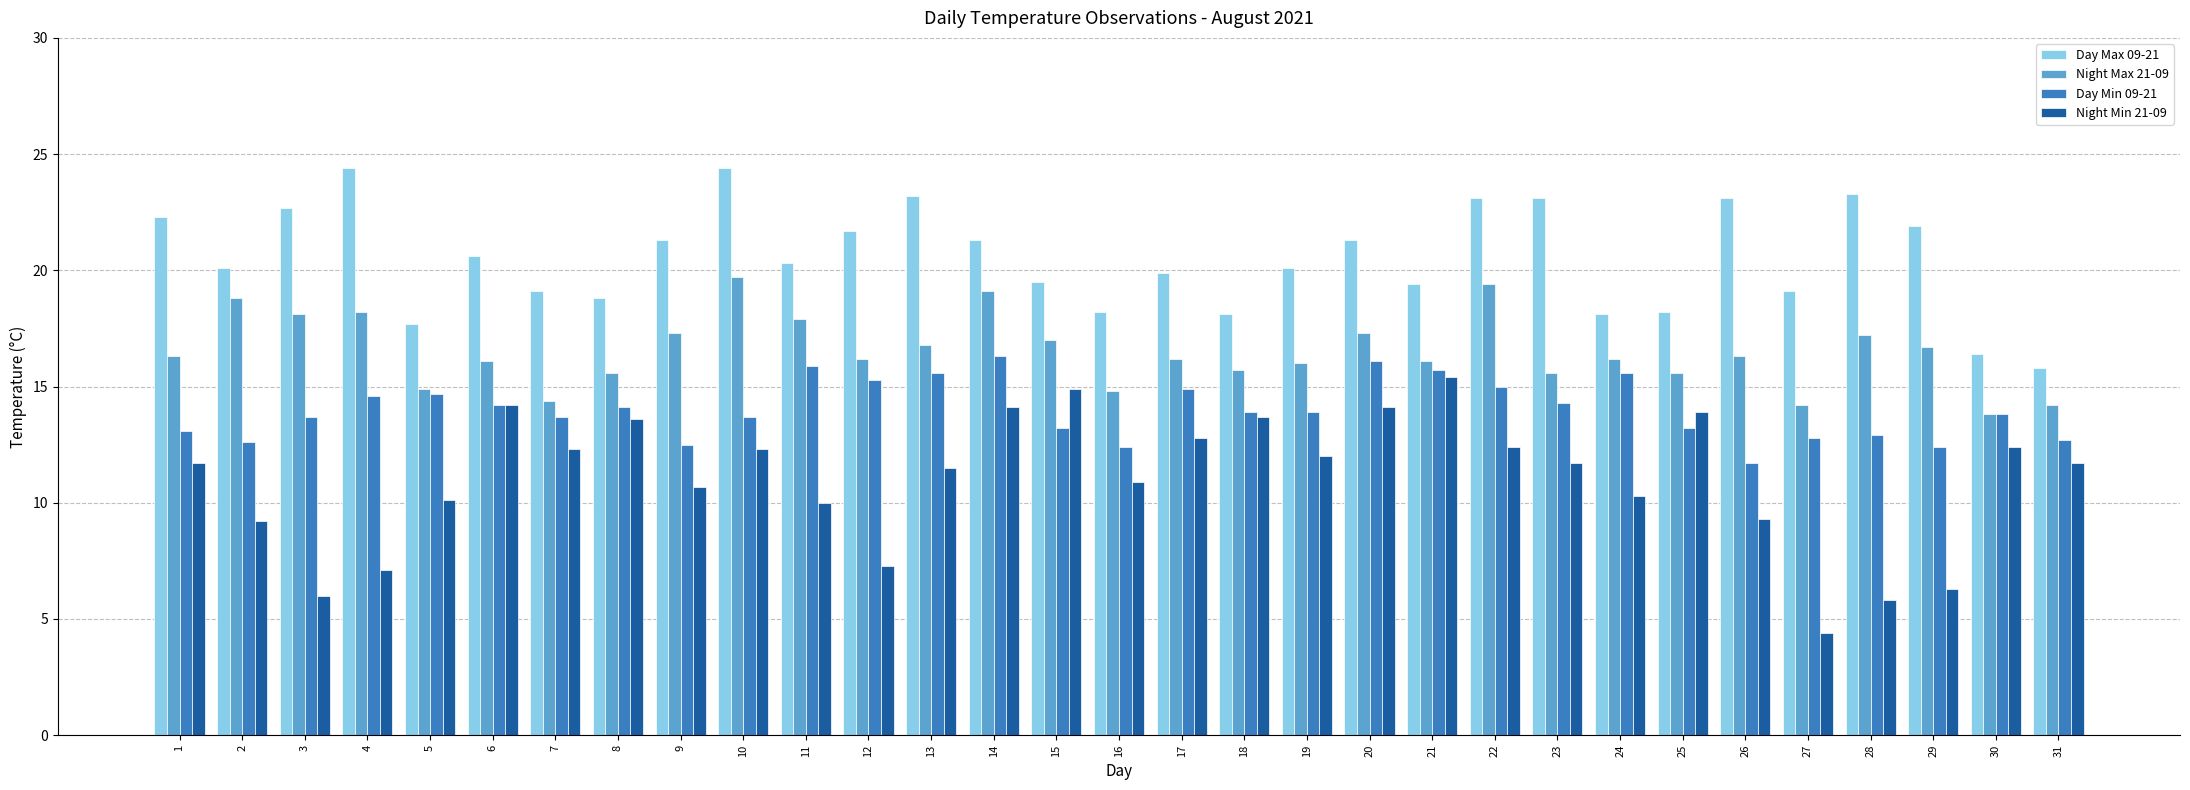

Which category has the highest value in the Night Min 21-09 series?

21